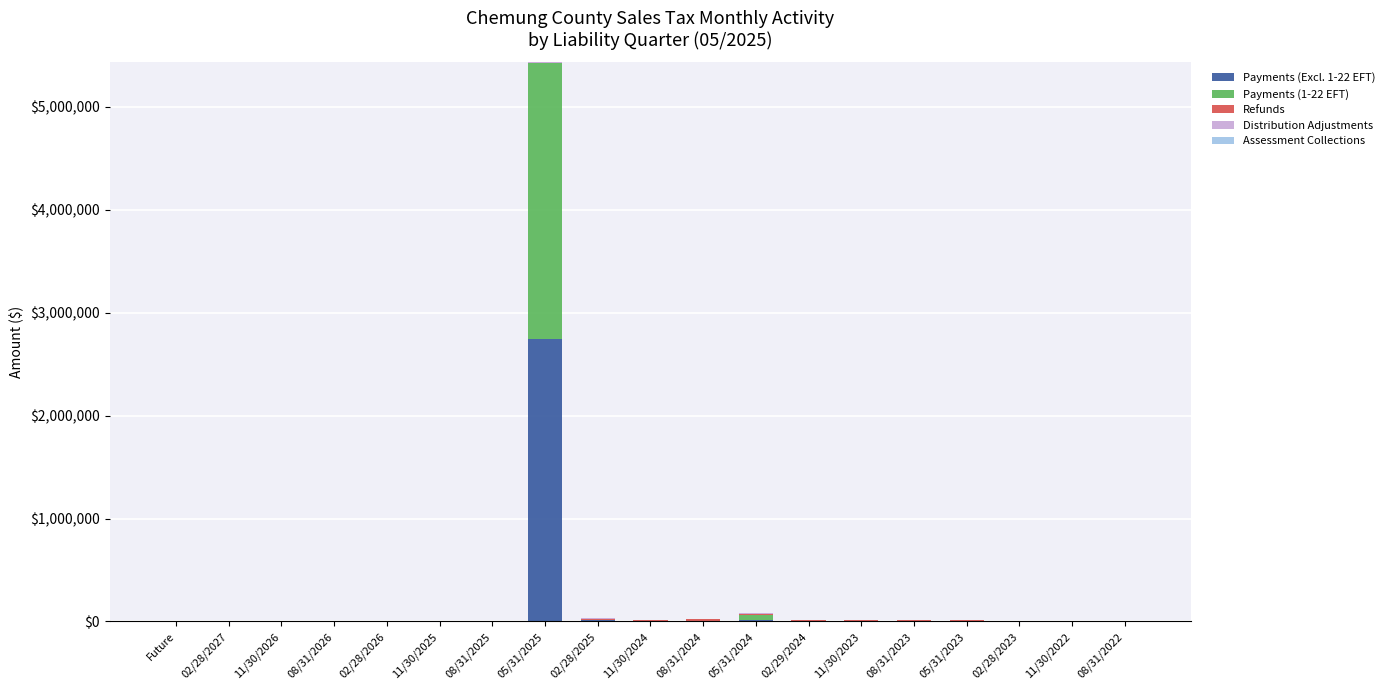

How many categories are shown in the chart?

19